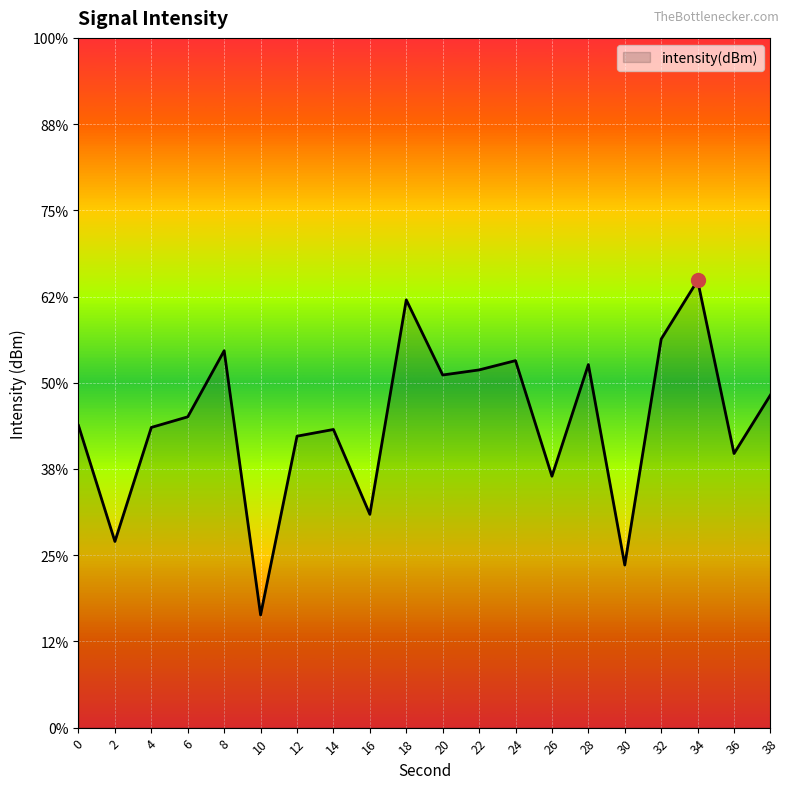

Rank the categories by value from highest to lowest.

34, 18, 32, 8, 24, 28, 22, 20, 38, 6, 0, 4, 14, 12, 36, 26, 16, 2, 30, 10